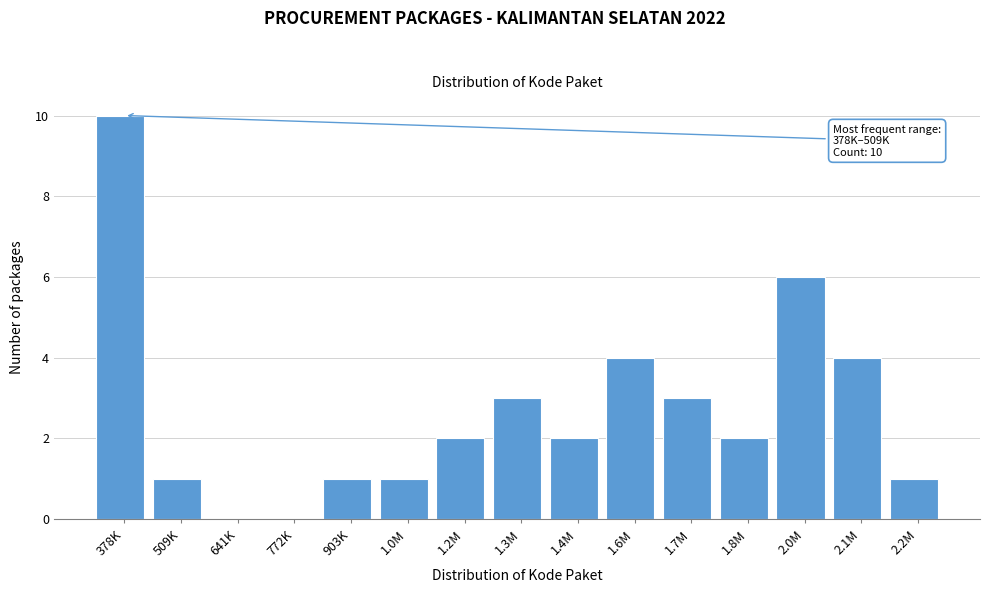

Reading left to right, transcribe all the data shown in this chart.

378K=10	509K=1	641K=0	772K=0	903K=1	1.0M=1	1.2M=2	1.3M=3	1.4M=2	1.6M=4	1.7M=3	1.8M=2	2.0M=6	2.1M=4	2.2M=1